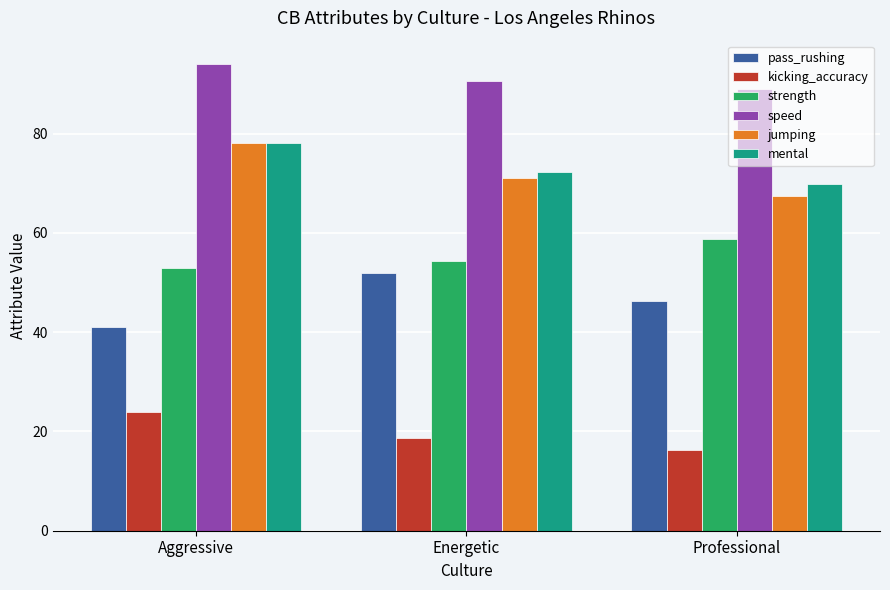

How many series are shown in this chart?

6